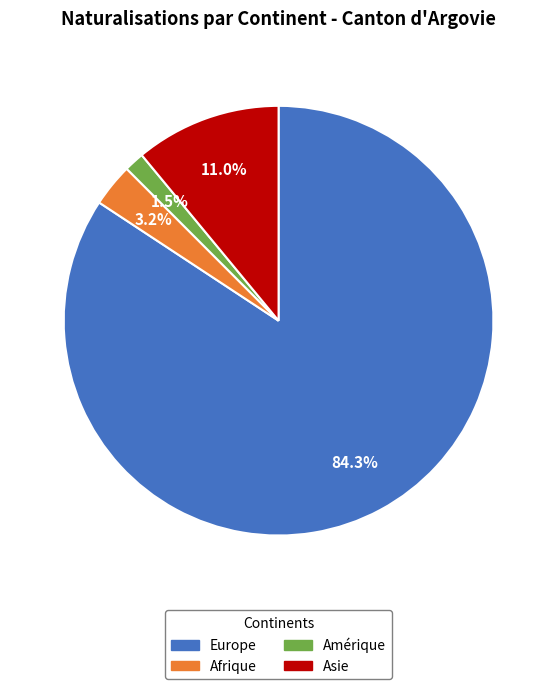

Does any single category account for the majority?

Yes